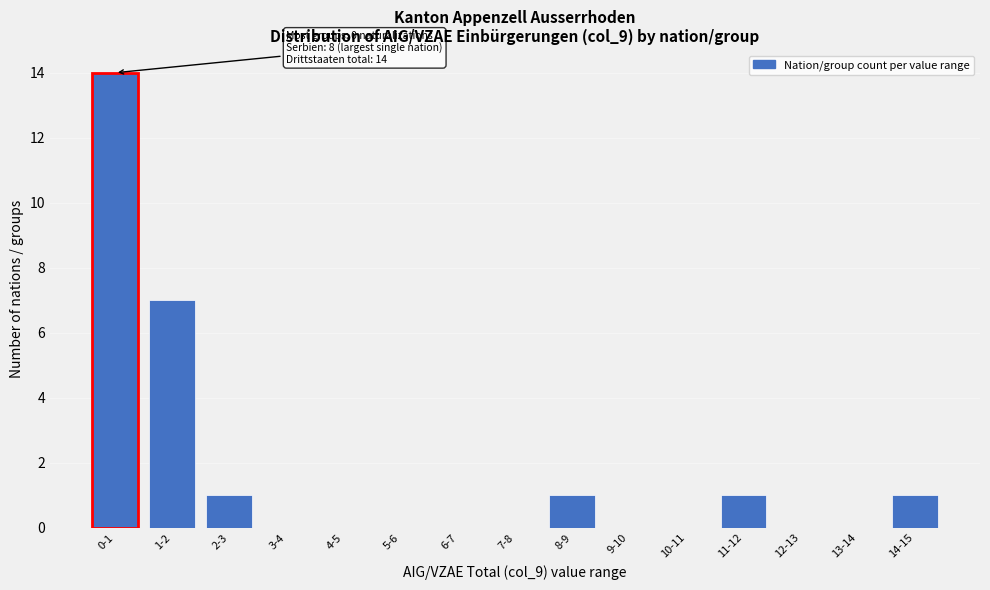

Is it true that the value at 7-8 is -5?

False